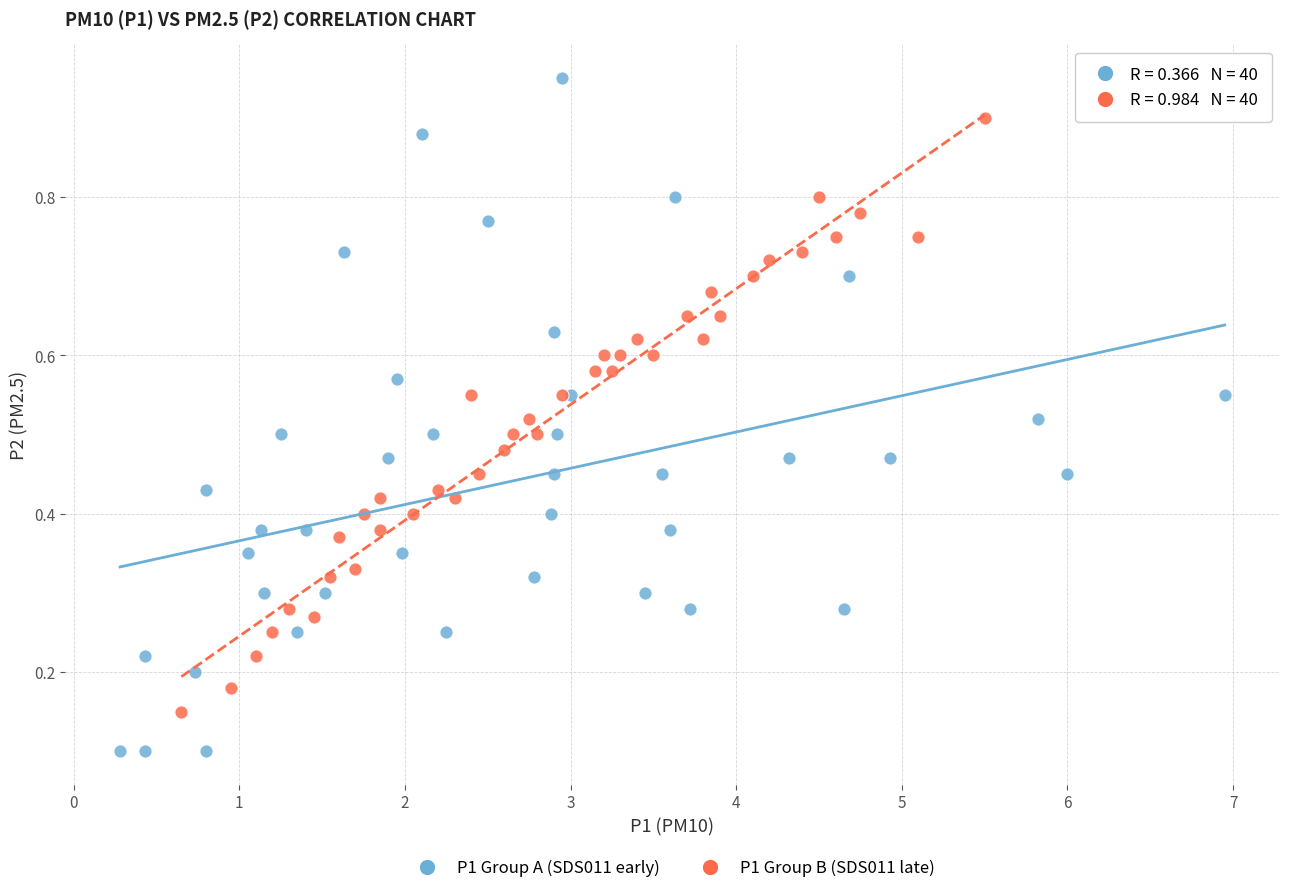

Which series has the widest spread of Y values?

P1 Group A (SDS011 early)